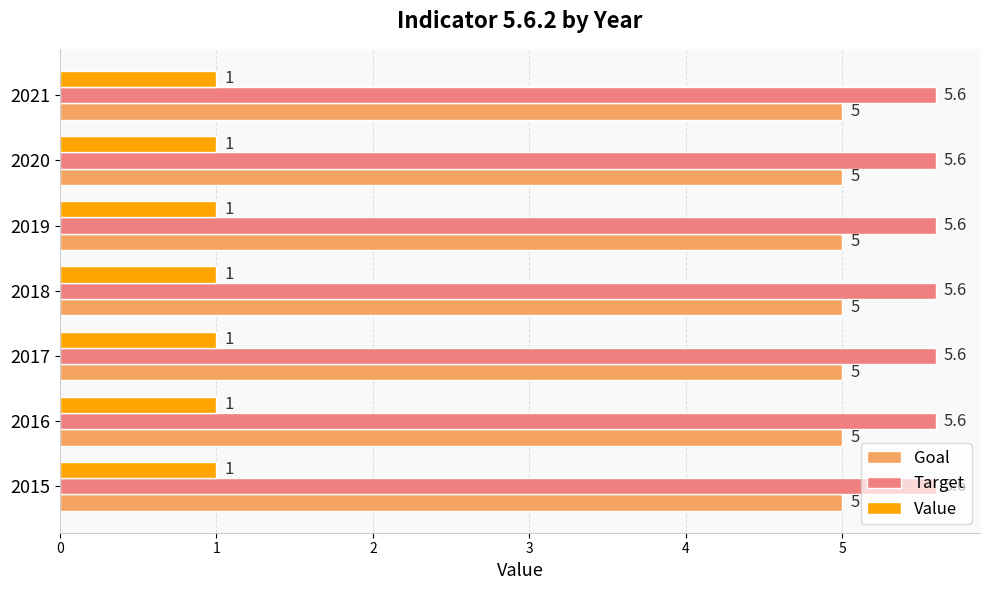

Read the Goal value at 2017.

5.0